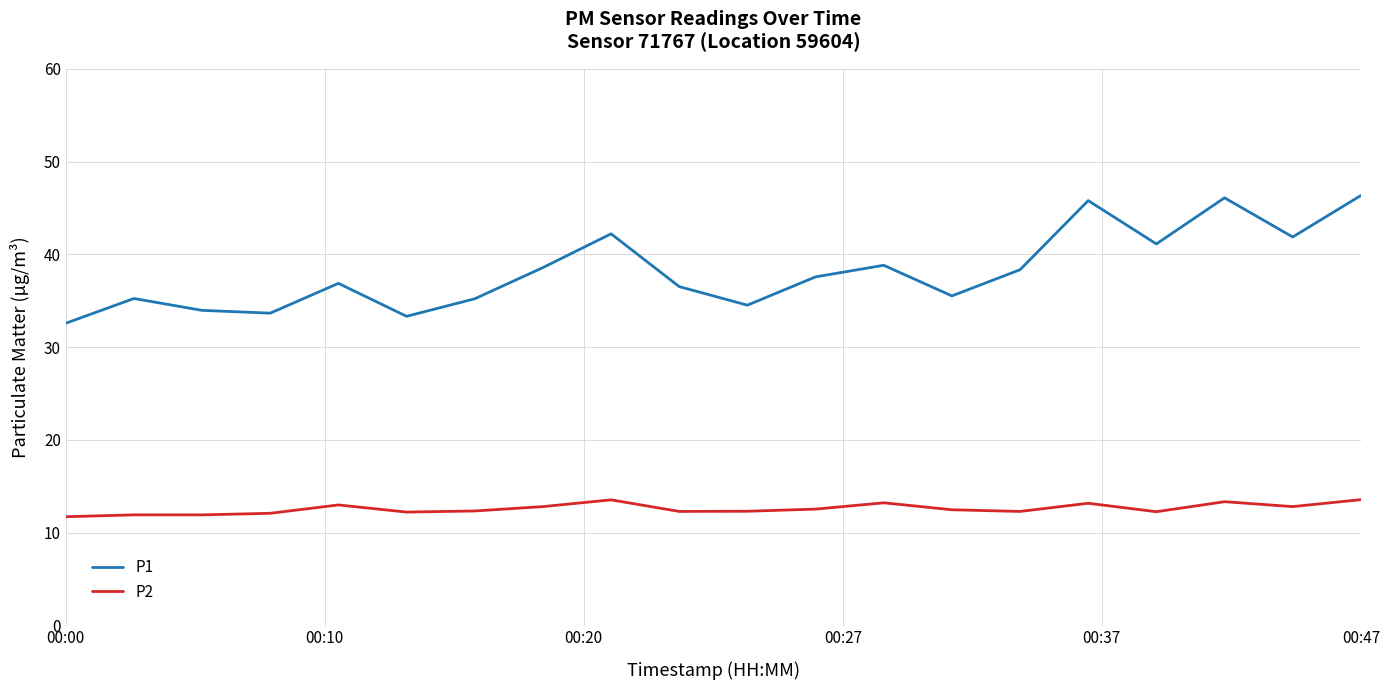

What is the maximum value for P1?

46.4